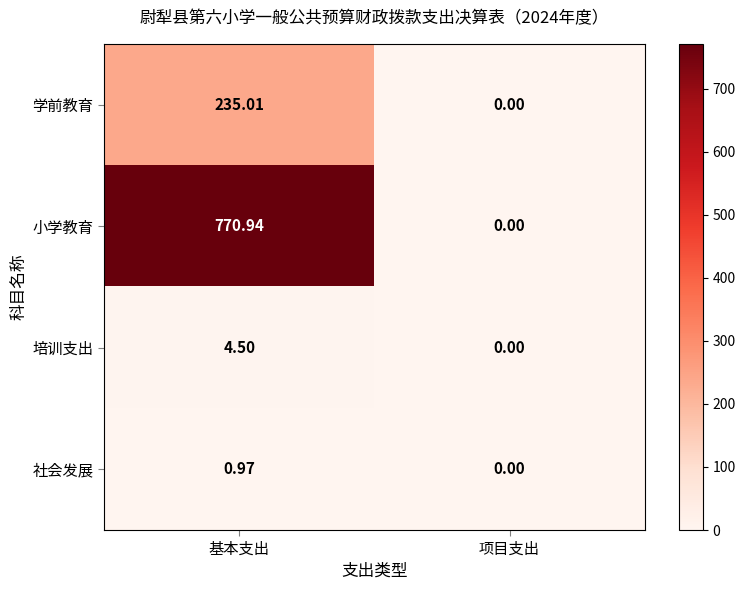

Which category has the highest value in the 培训支出 series?

基本支出